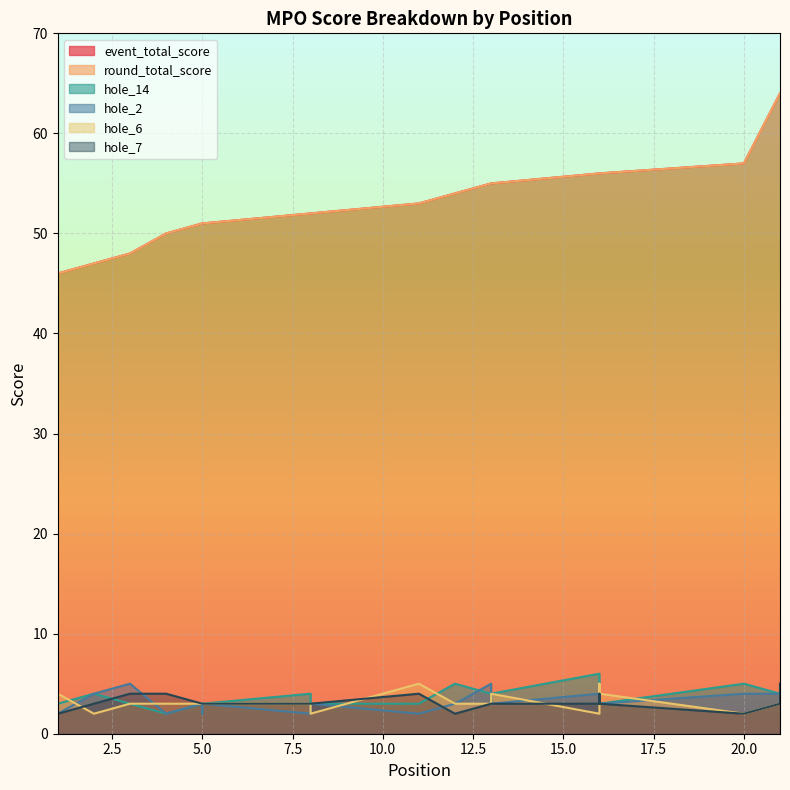

Which label corresponds to the largest value in the chart?

21